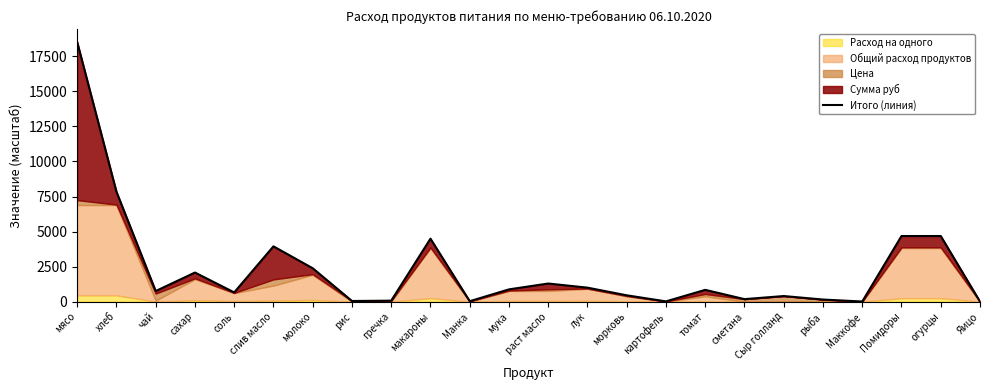

How many data points are above 841?

12